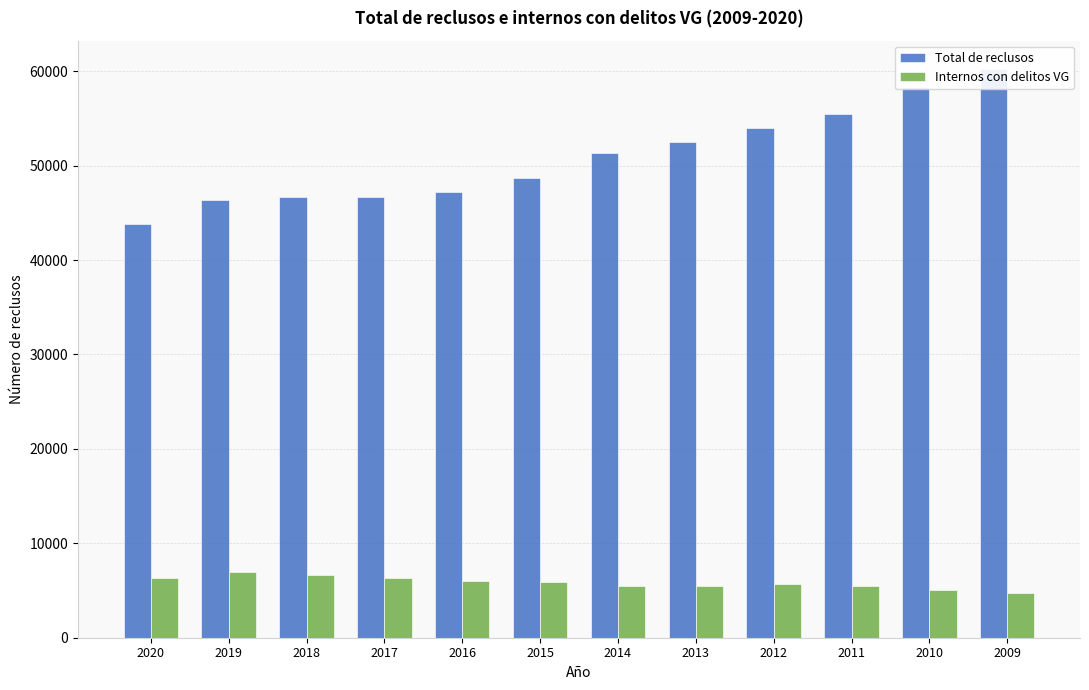

Does the chart contain stacked bars?

No